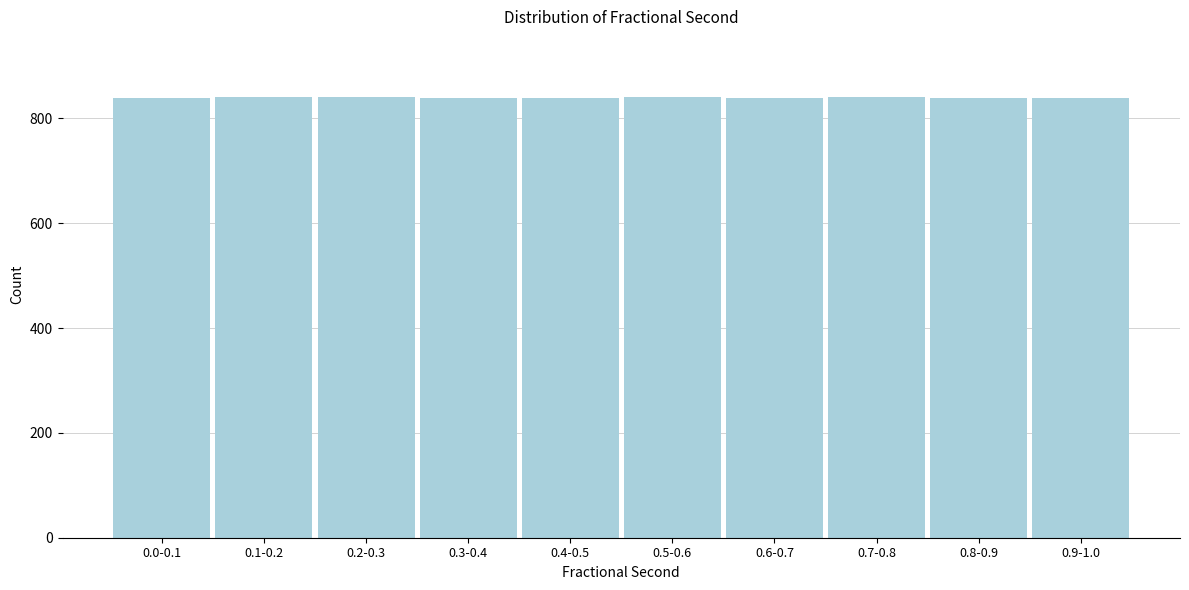

What is the sum of all values?

8394